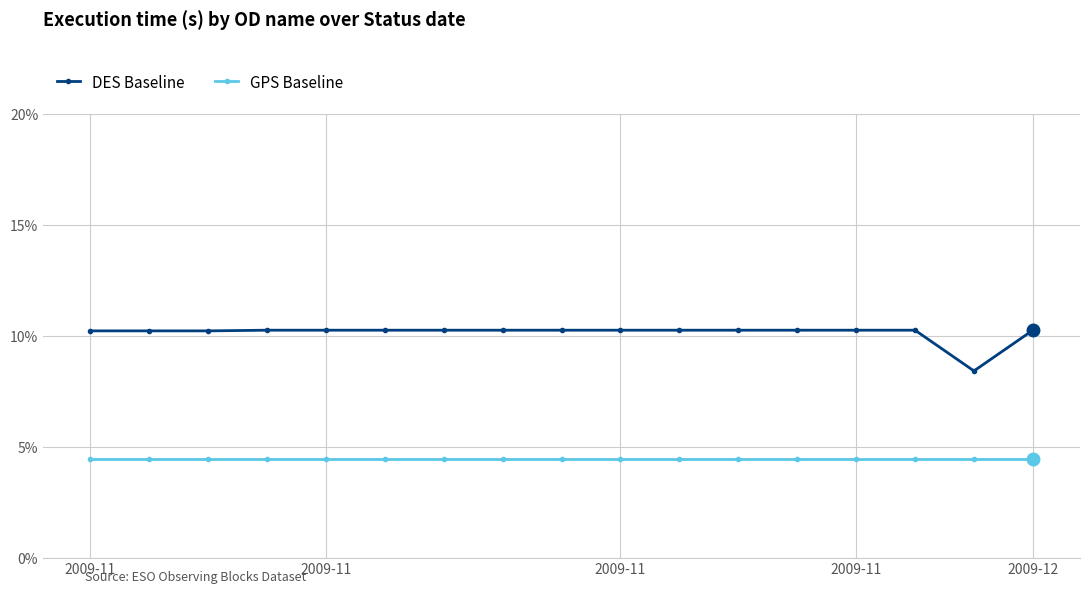

What is the maximum value for GPS Baseline?

4.4